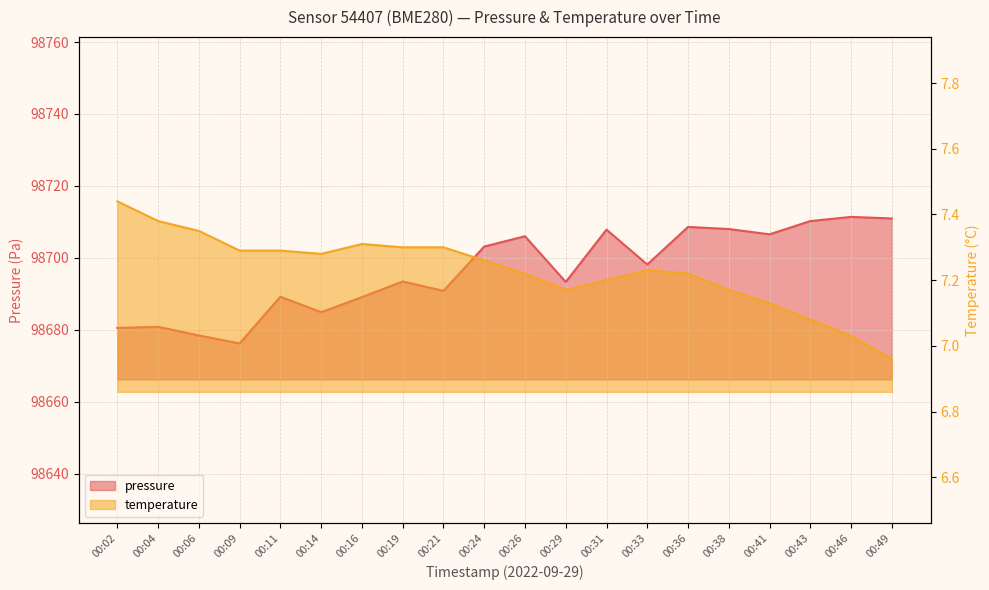

True or false: temperature has more than 0 interior local peaks.

True